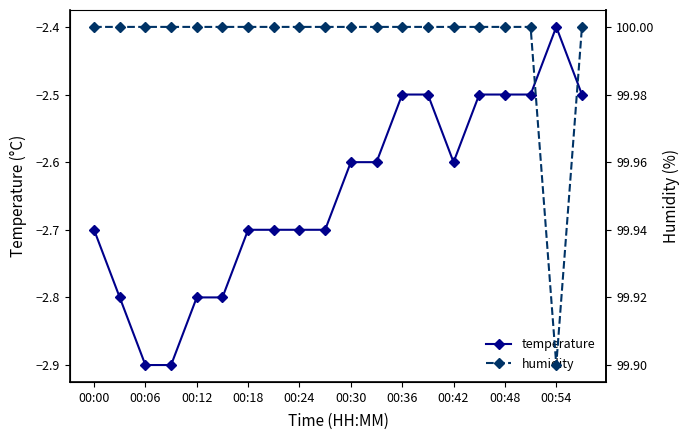

How many lines are shown in the chart?

2